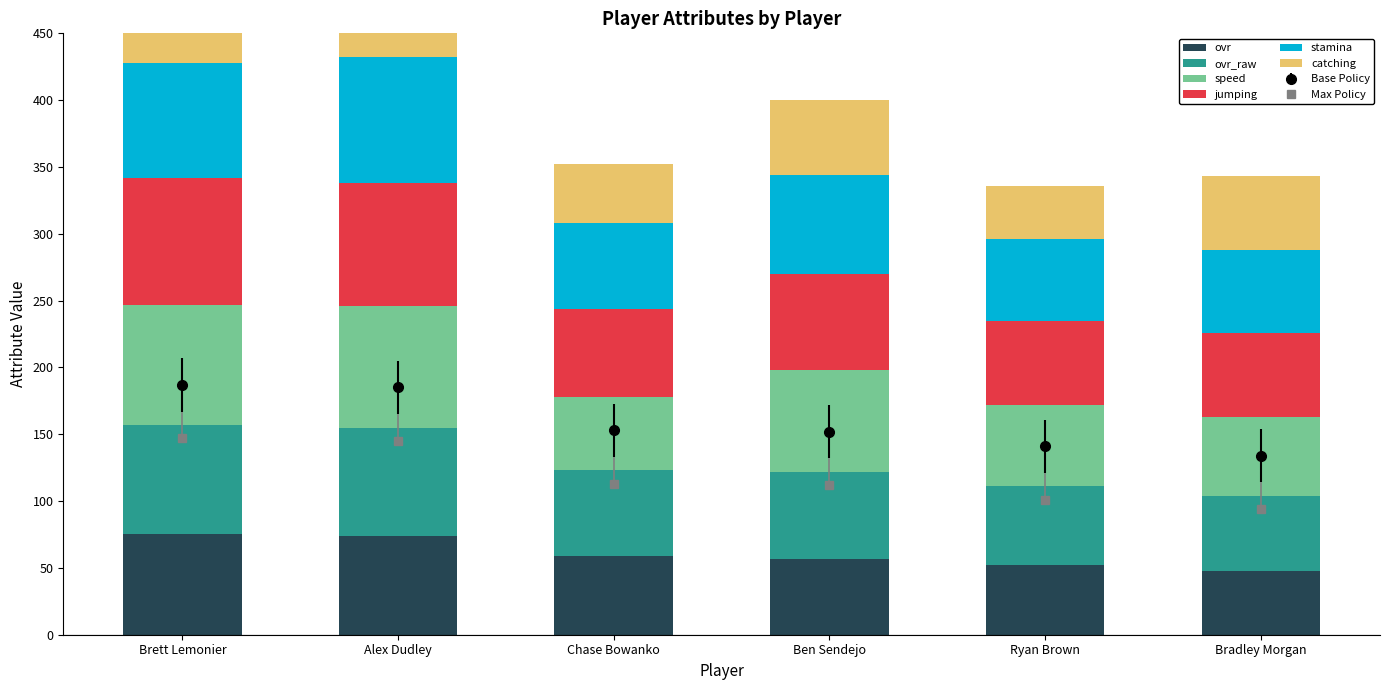

Rank the series at Ryan Brown from lowest to highest value.

catching, ovr, ovr_raw, speed, stamina, jumping